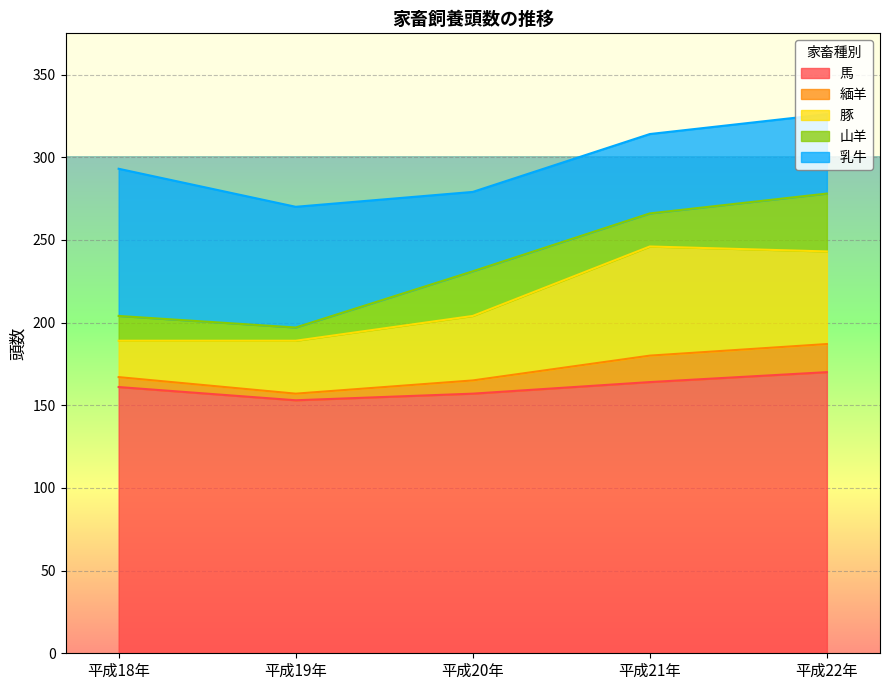

True or false: 緬羊 and 山羊 cross at least once.

False